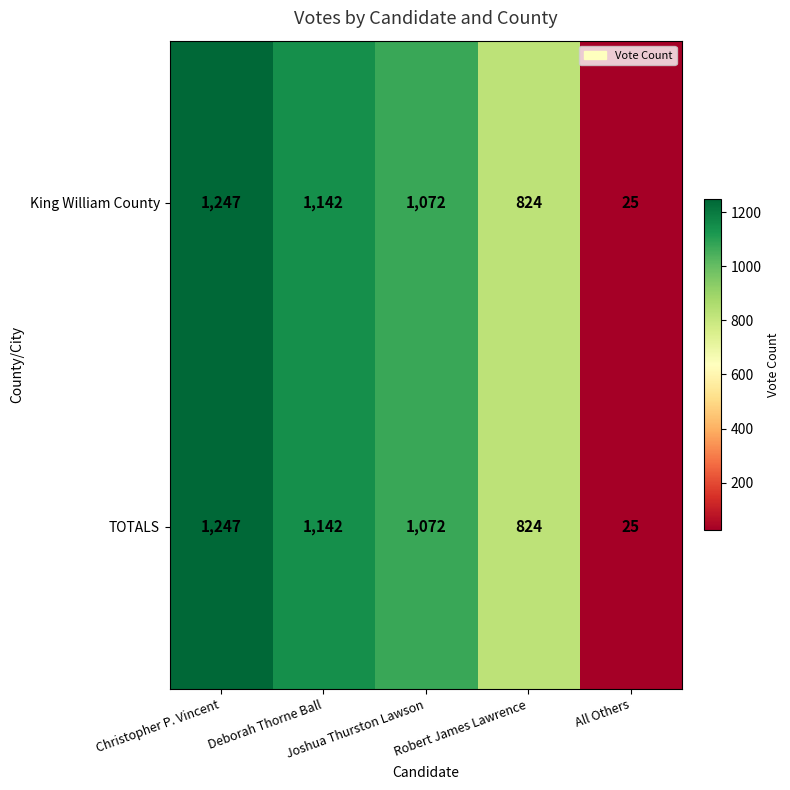

Which label corresponds to the smallest value in the chart?

All Others